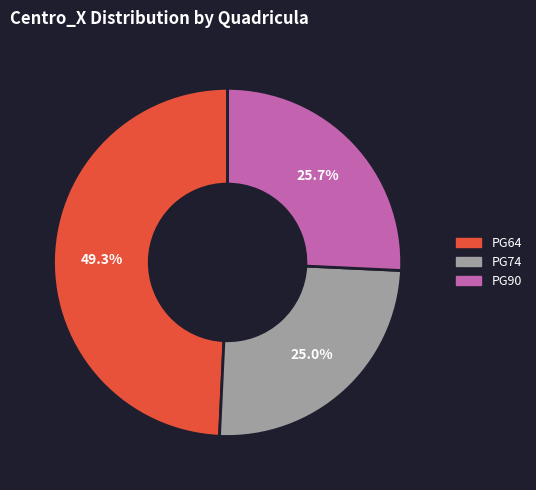

Combined, do PG74 and PG90 account for over 50%?

Yes